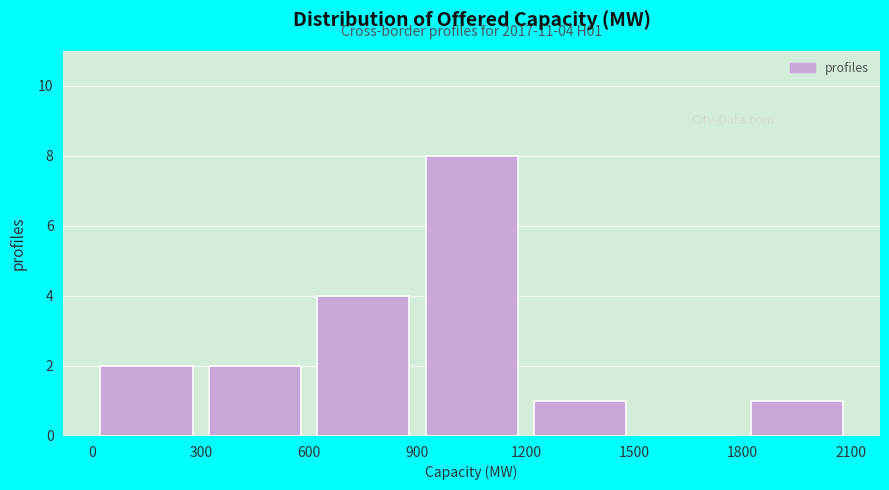

Over which range of the x-axis is the bar tallest?

900 to 1200